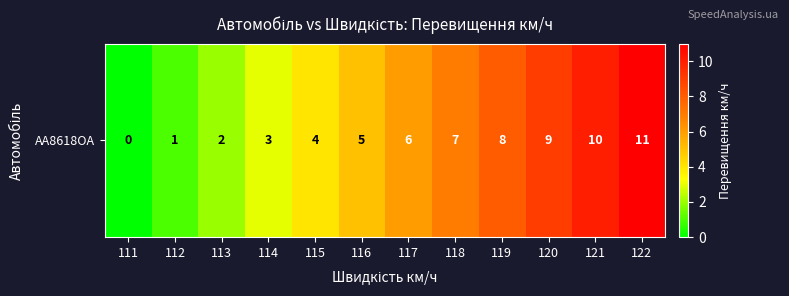

List the labels in order of value, smallest first.

111, 112, 113, 114, 115, 116, 117, 118, 119, 120, 121, 122